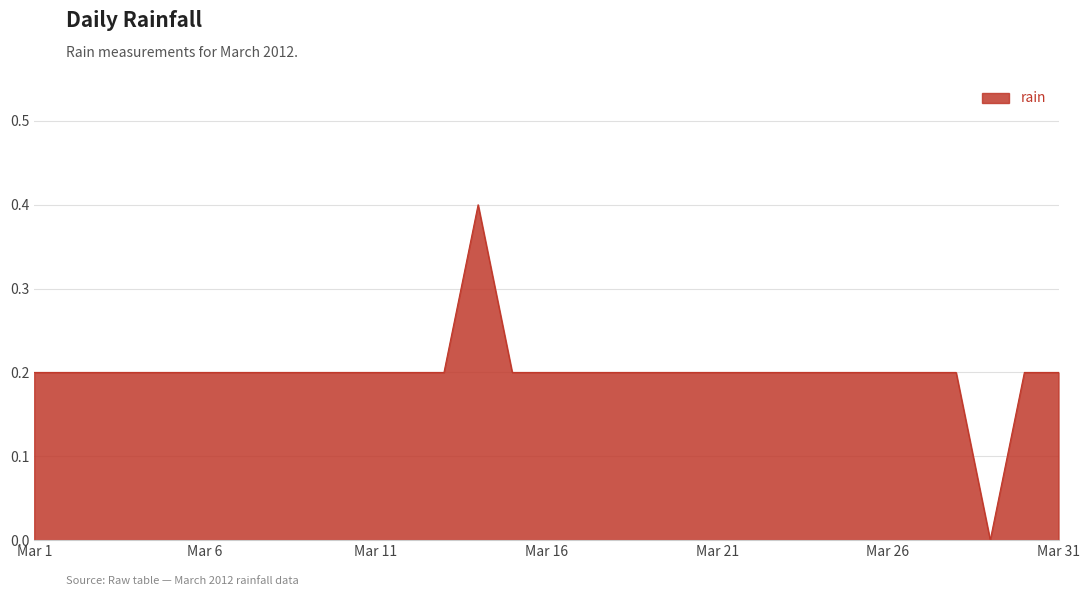

What is the difference between the maximum and minimum values?

0.4